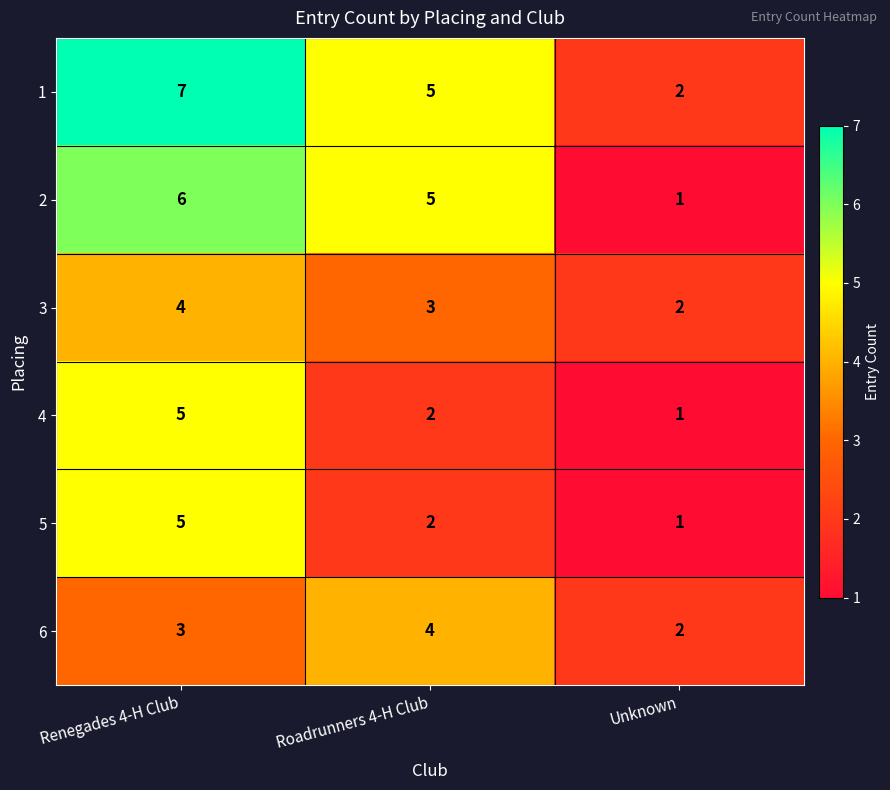

Reading left to right, extract all data points from this chart.

1: 7	5	2
2: 6	5	1
3: 4	3	2
4: 5	2	1
5: 5	2	1
6: 3	4	2